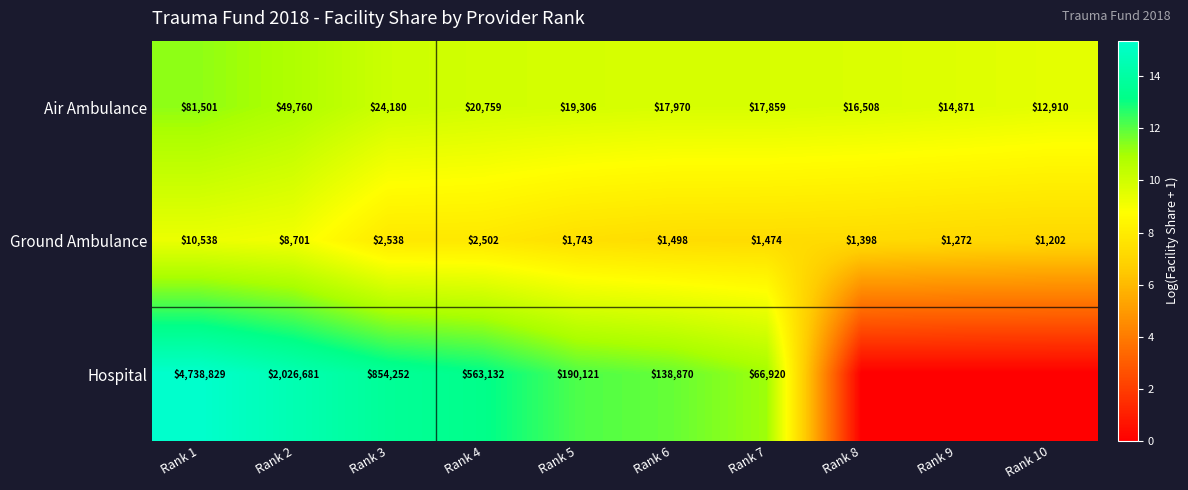

At which label does Air Ambulance reach its minimum?

Rank 10